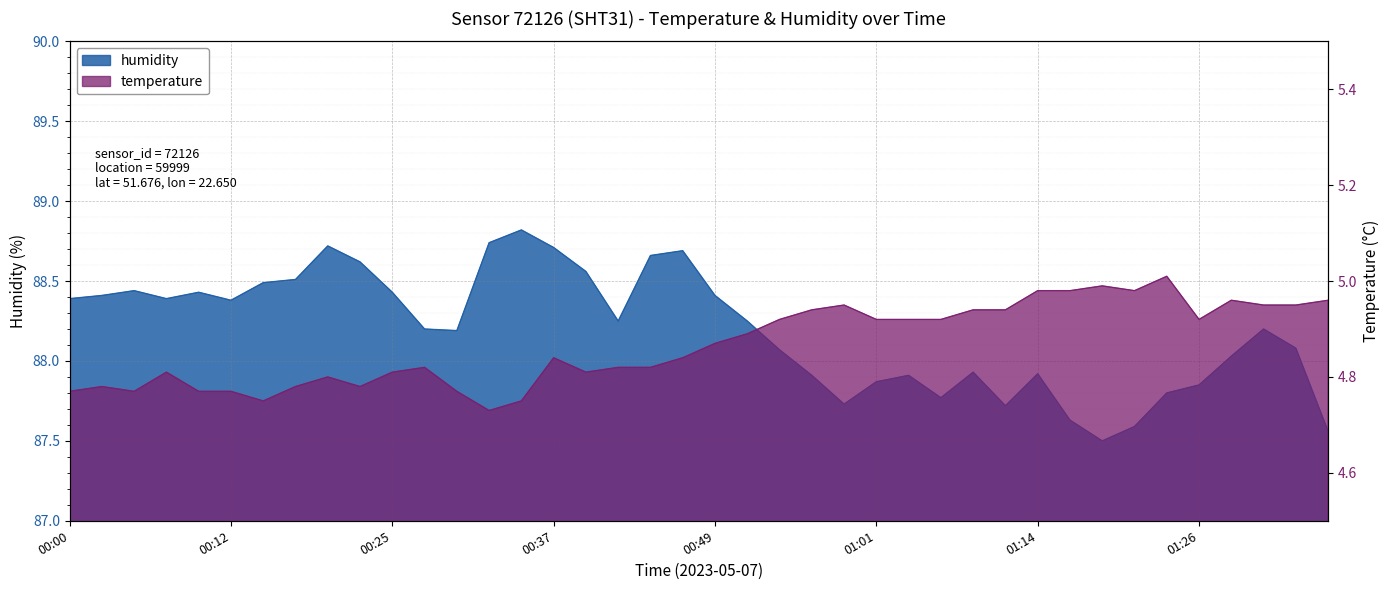

True or false: temperature and humidity cross at least once.

False